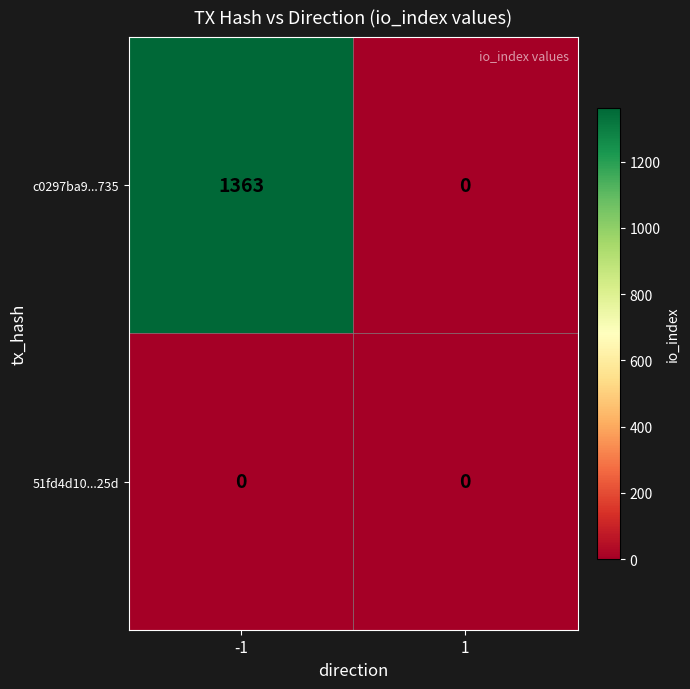

What is the difference between the c0297ba9...735 values at 1 and -1?

1363